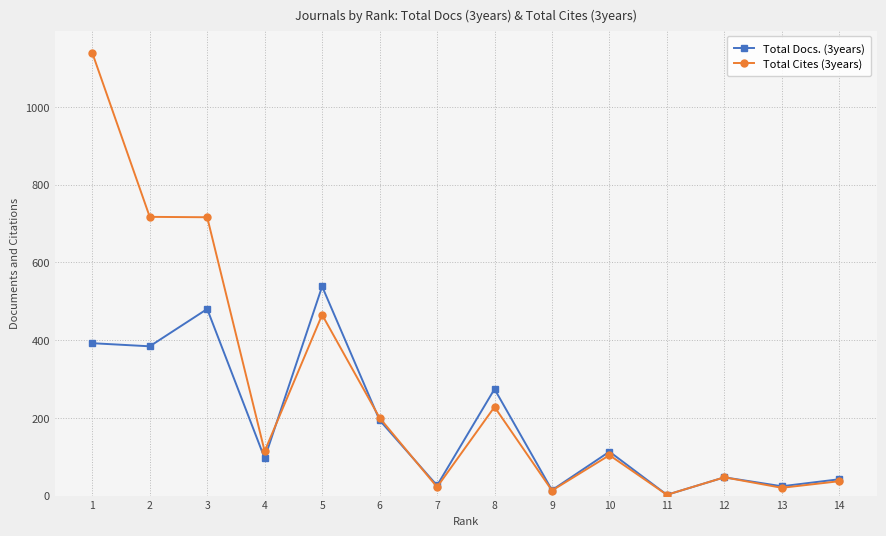

List the series in order of their overall mean, lowest first.

Total Docs. (3years), Total Cites (3years)